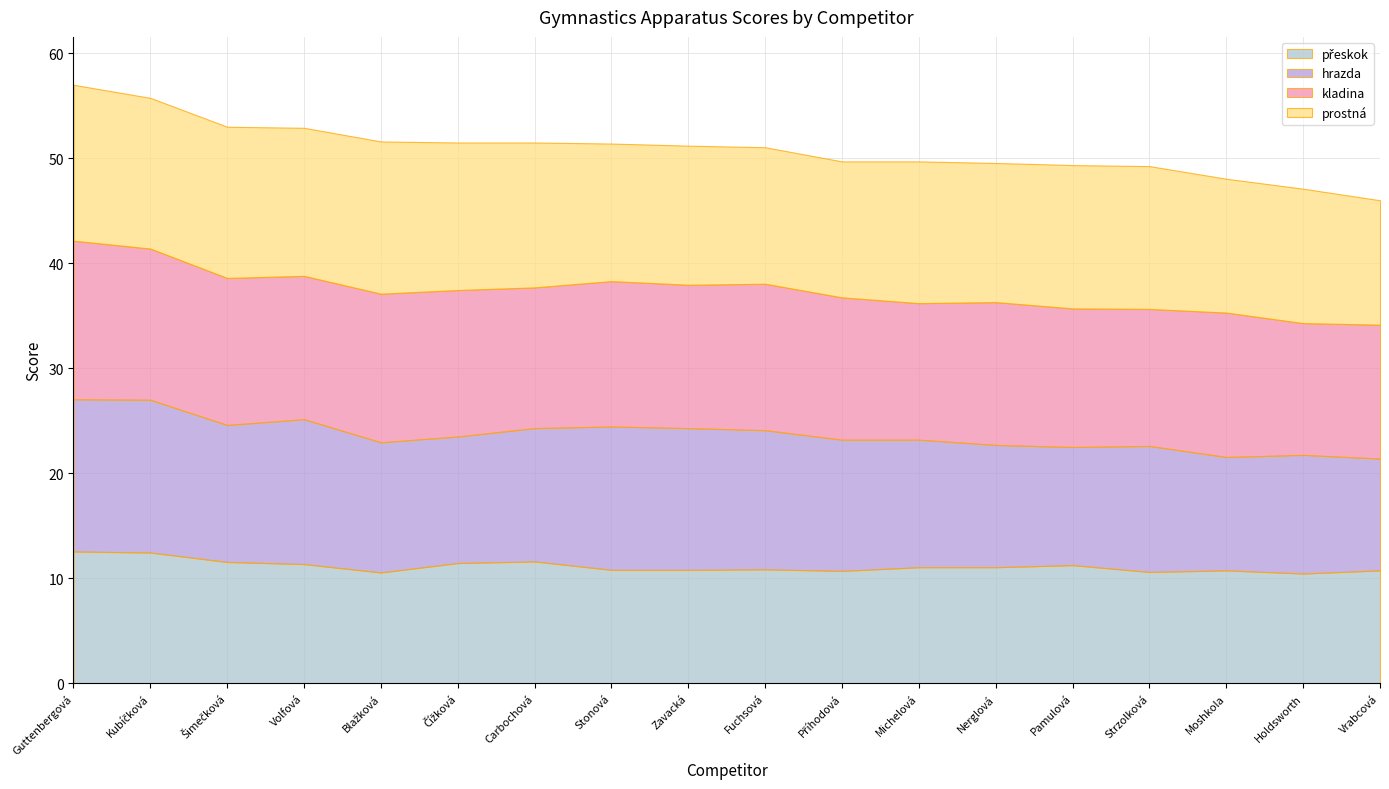

Rank the series at Carbochová from highest to lowest value.

prostná, kladina, hrazda, přeskok